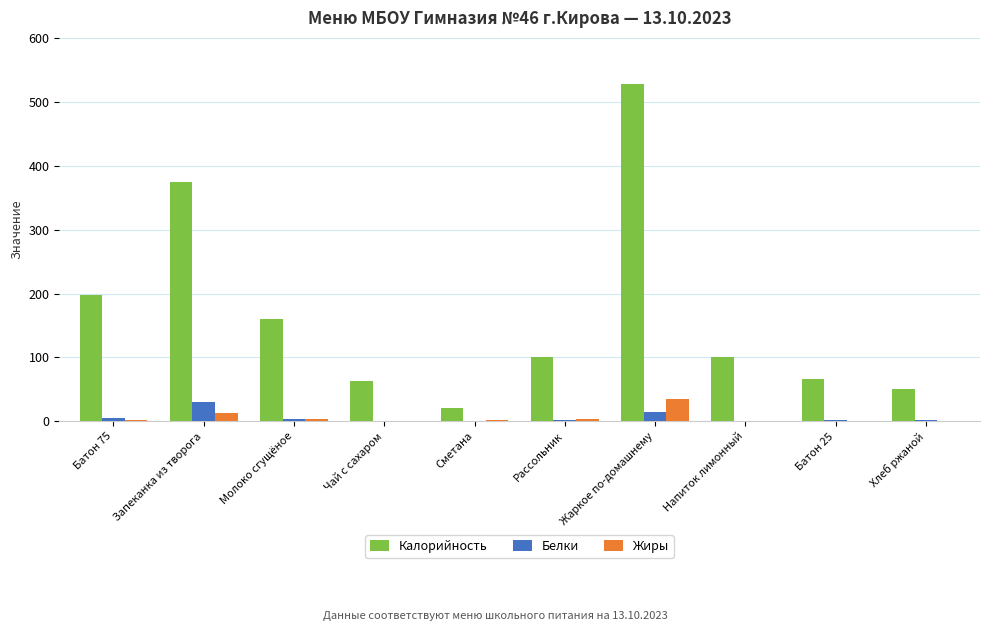

How many groups of bars are there?

10